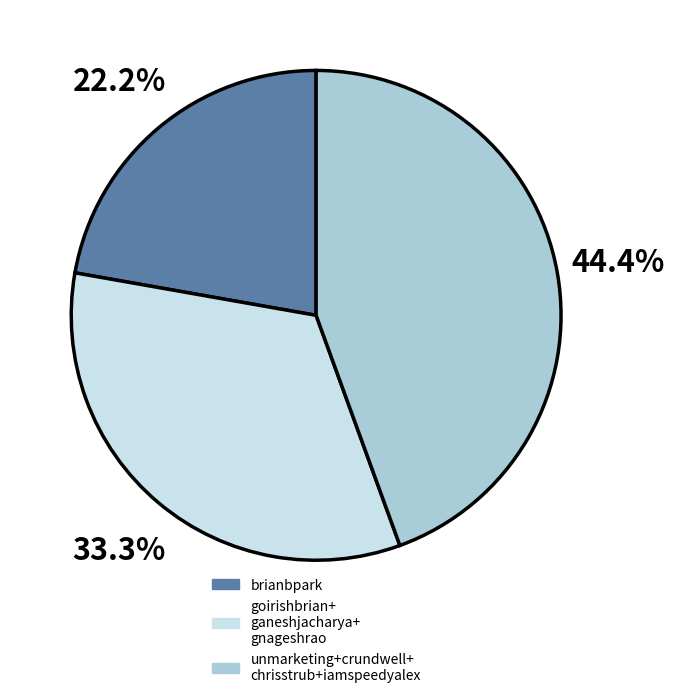

Does any single category account for the majority?

No